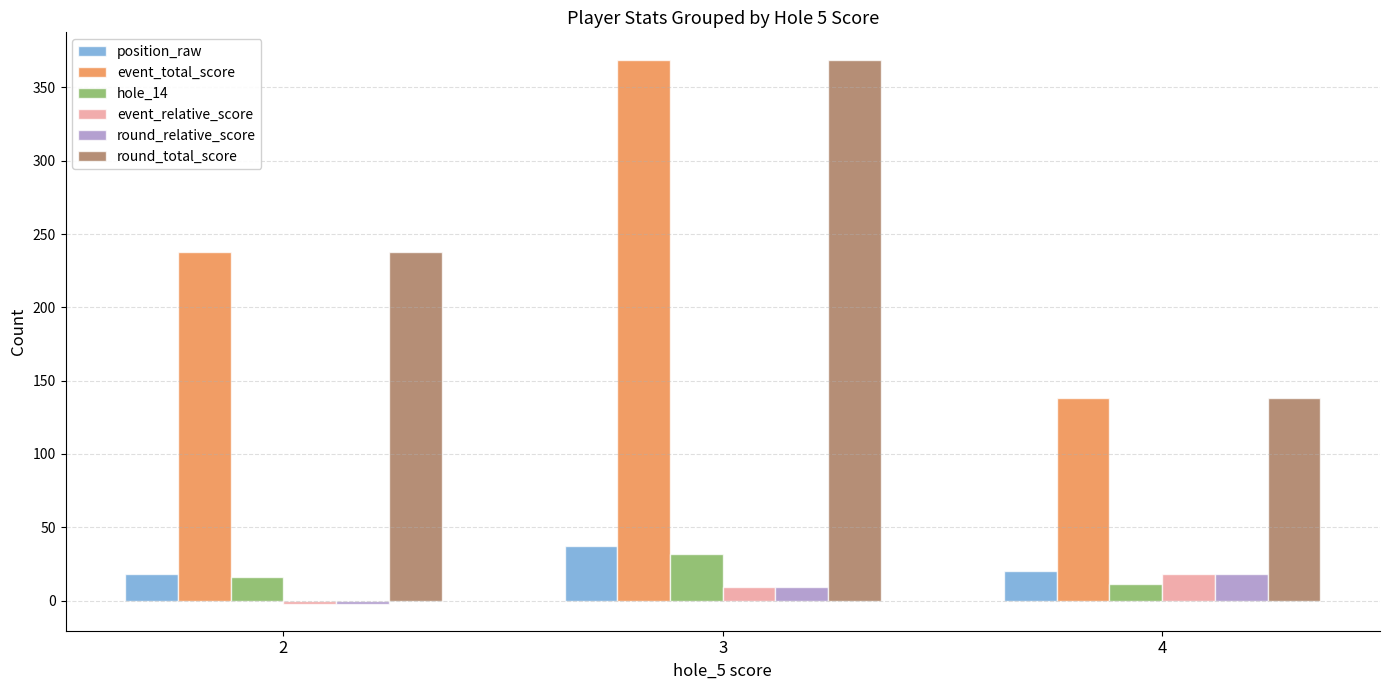

At which category is the sum across all series the highest?

3